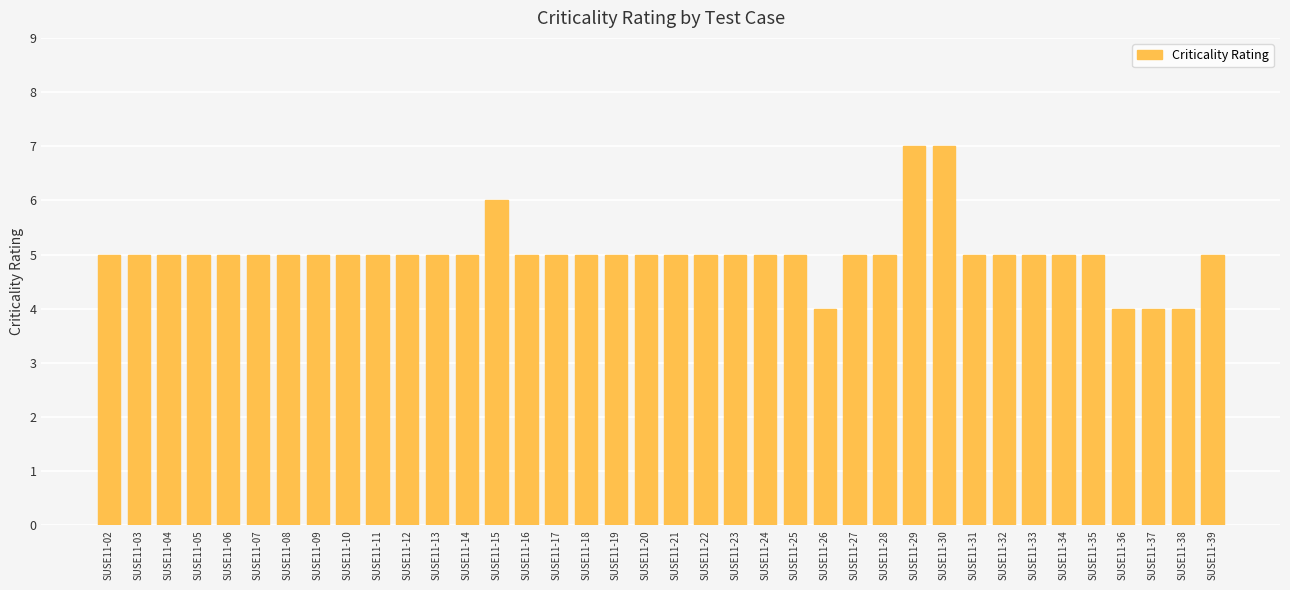

Reading left to right, extract all data points from this chart.

5	5	5	5	5	5	5	5	5	5	5	5	5	6	5	5	5	5	5	5	5	5	5	5	4	5	5	7	7	5	5	5	5	5	4	4	4	5